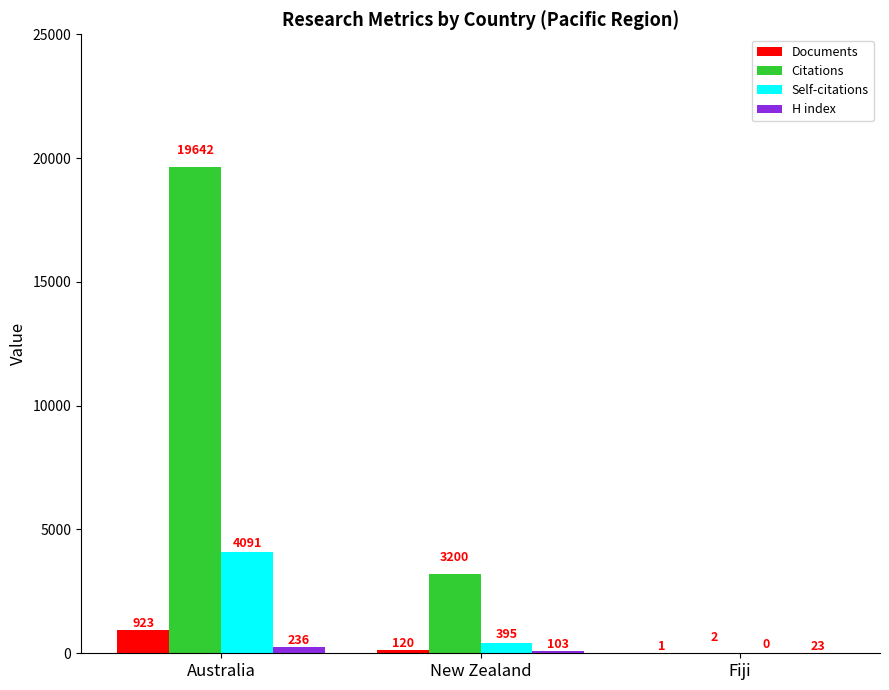

What is the sum of all Documents values?

1044